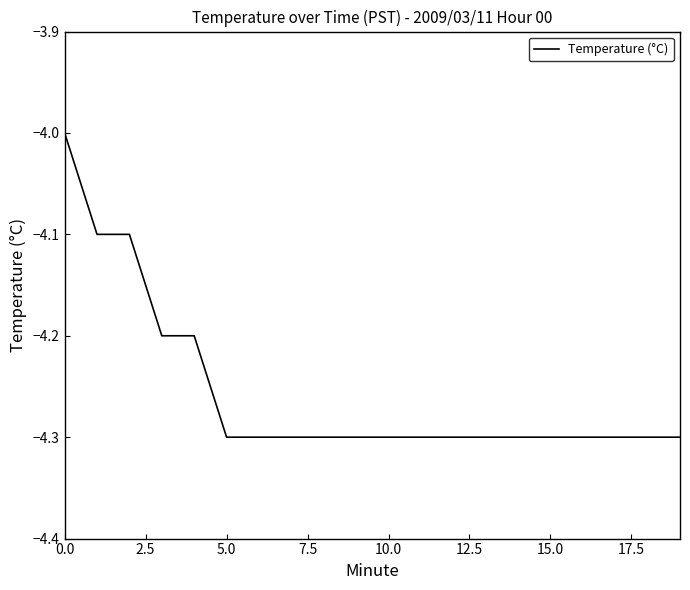

Count the number of data series in this chart.

1